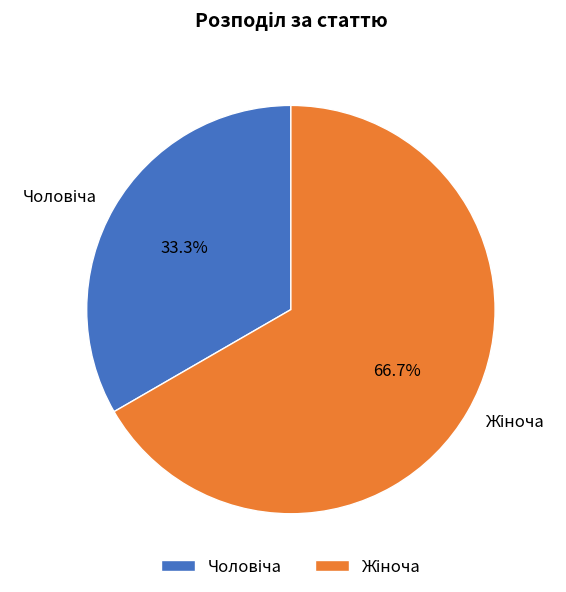

Does any single category account for the majority?

Yes